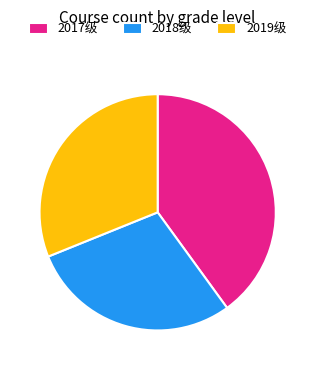

Between 2018级 and 2019级, which is larger?

2019级